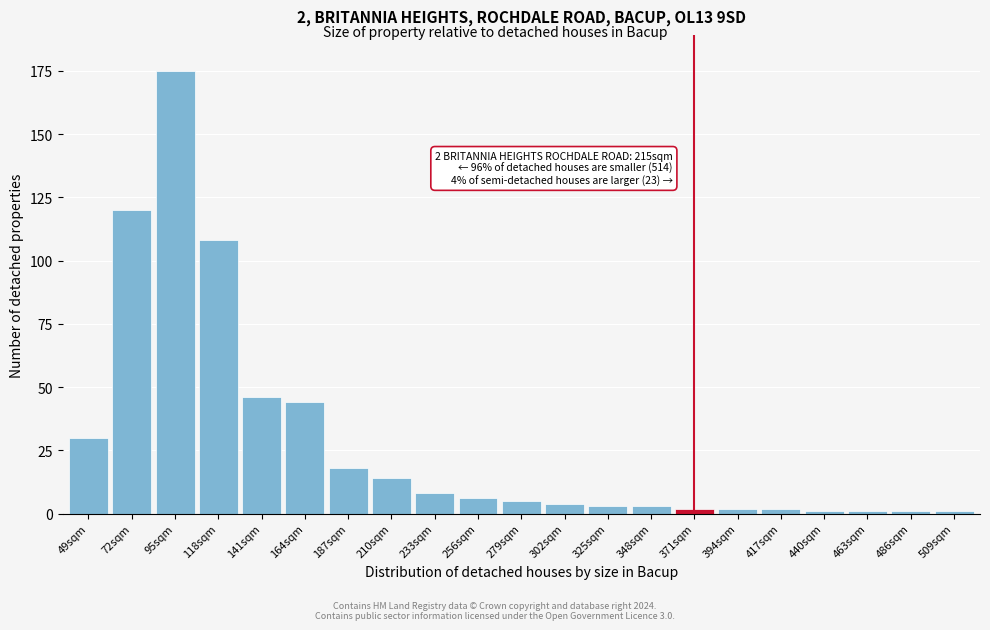

Reading left to right, list all the values displayed in this chart.

30	120	175	108	46	44	18	14	8	6	5	4	3	3	2	2	2	1	1	1	1